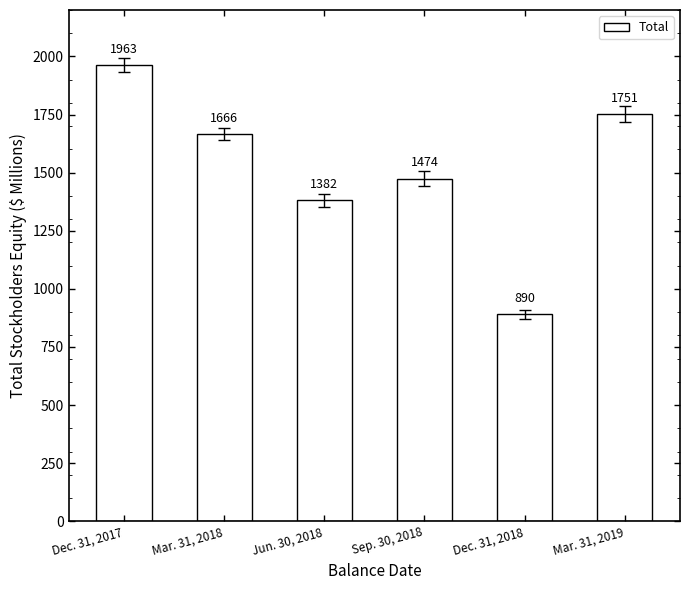

Where is the data nearest to the value 1426?

Jun. 30, 2018